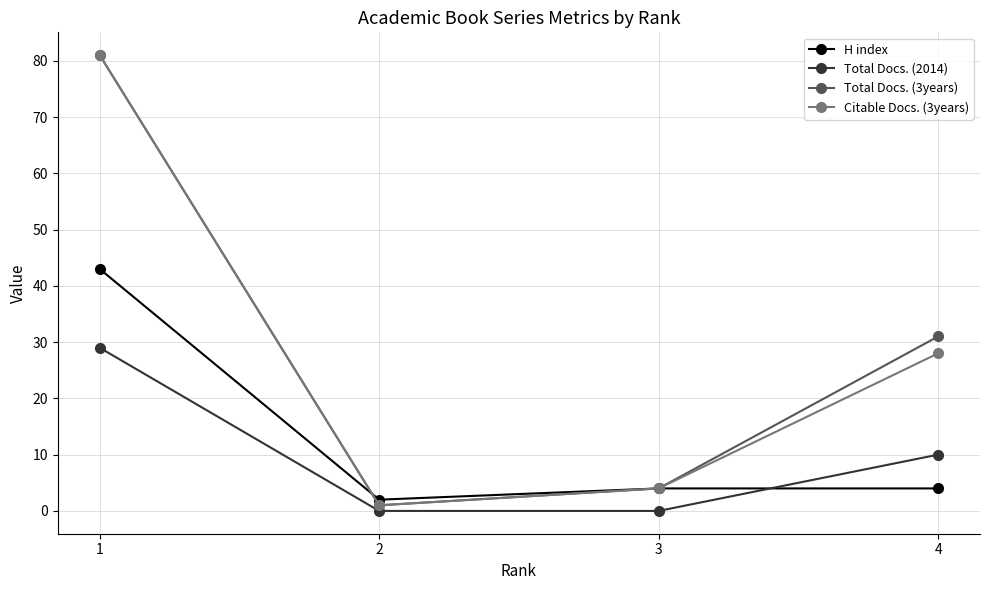

The Total Docs. (2014) series shows 10 at 4. True or false?

True